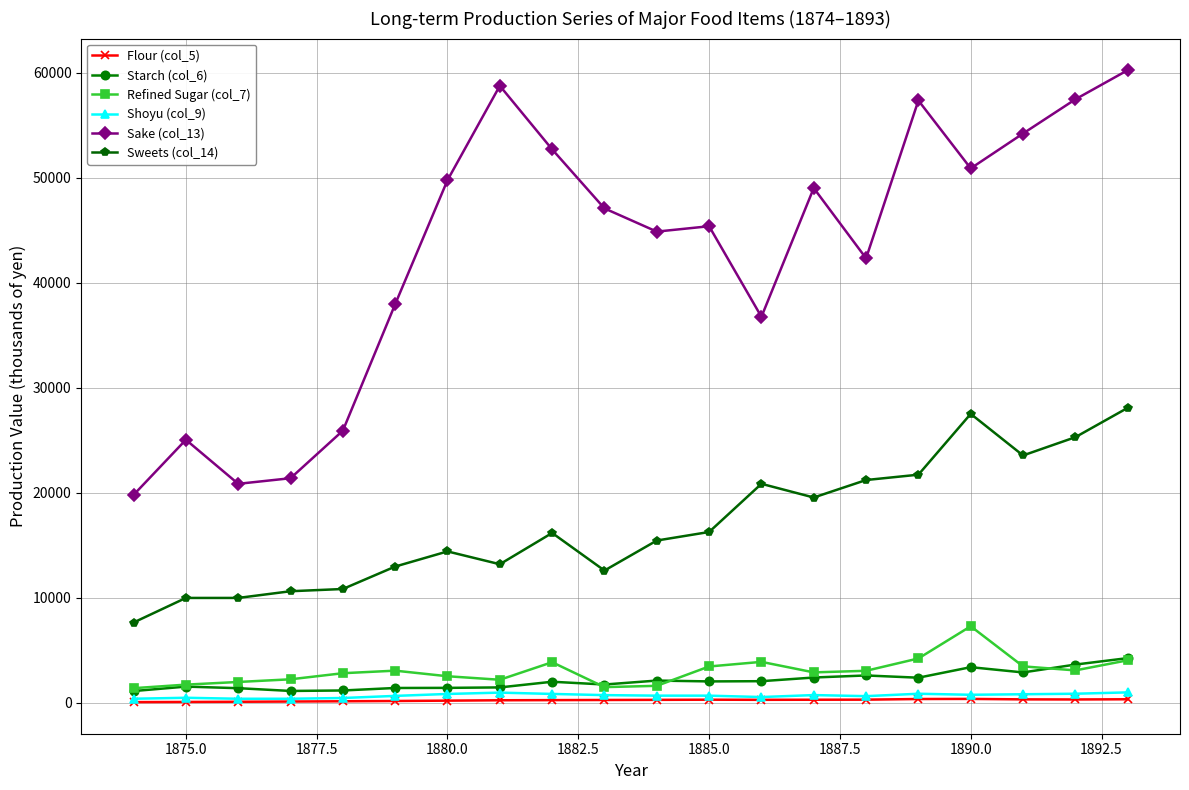

What is the maximum value shown in the chart?

60268